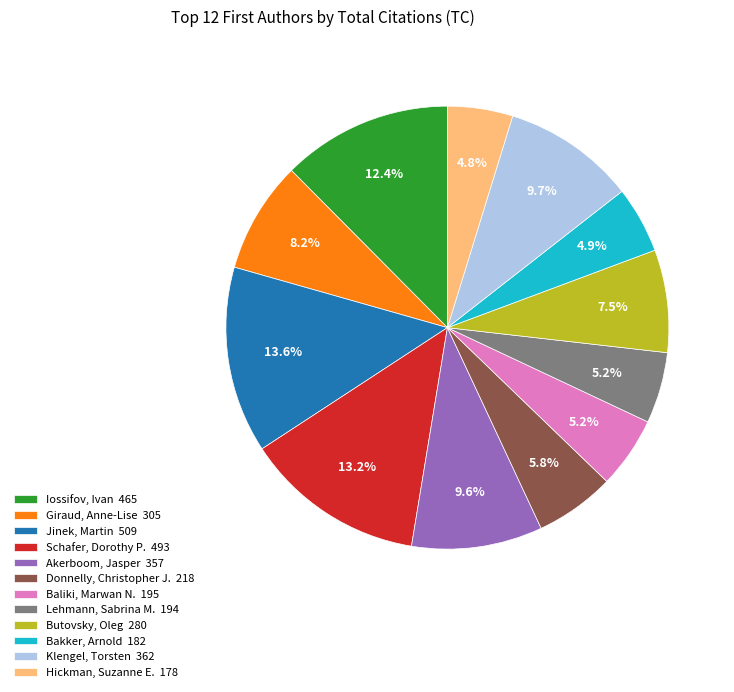

True or false: Klengel, Torsten accounts for 20% of the total.

False